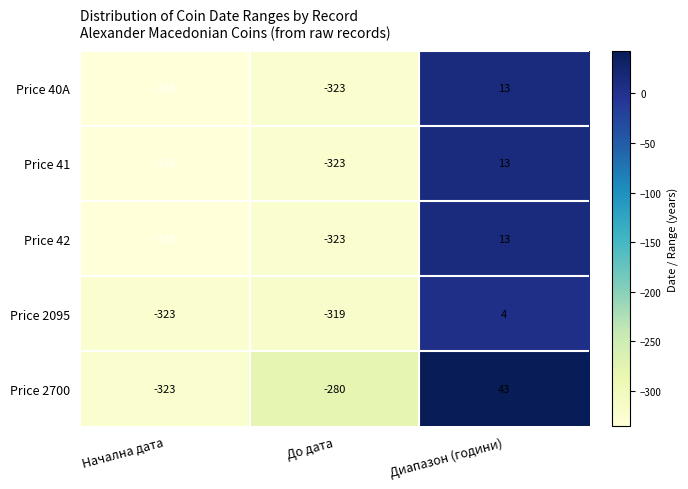

What is the spread (max minus min) of values at До дата?

43